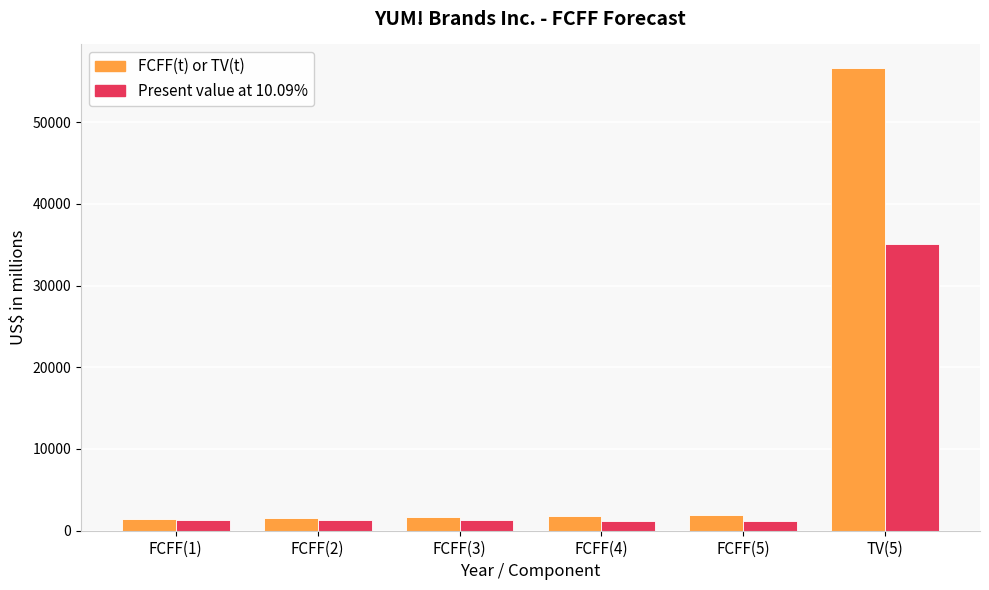

What is the minimum value shown in the chart?

1208